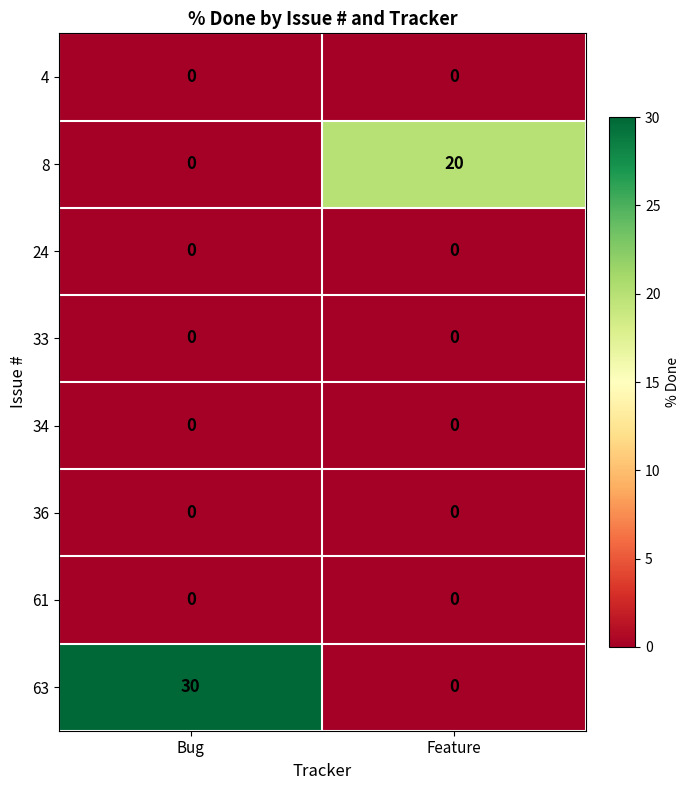

Which series has the widest spread of values?

63